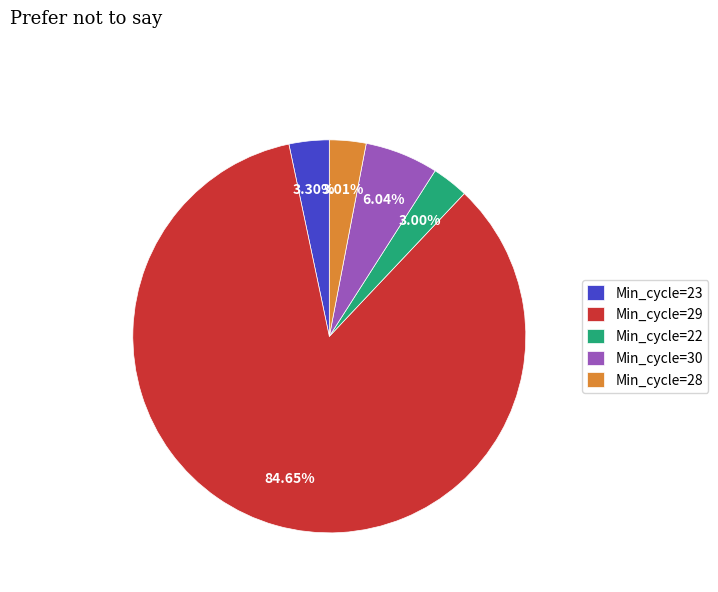

To the nearest percent, what is the difference between the largest and smallest slice percentages?

82%